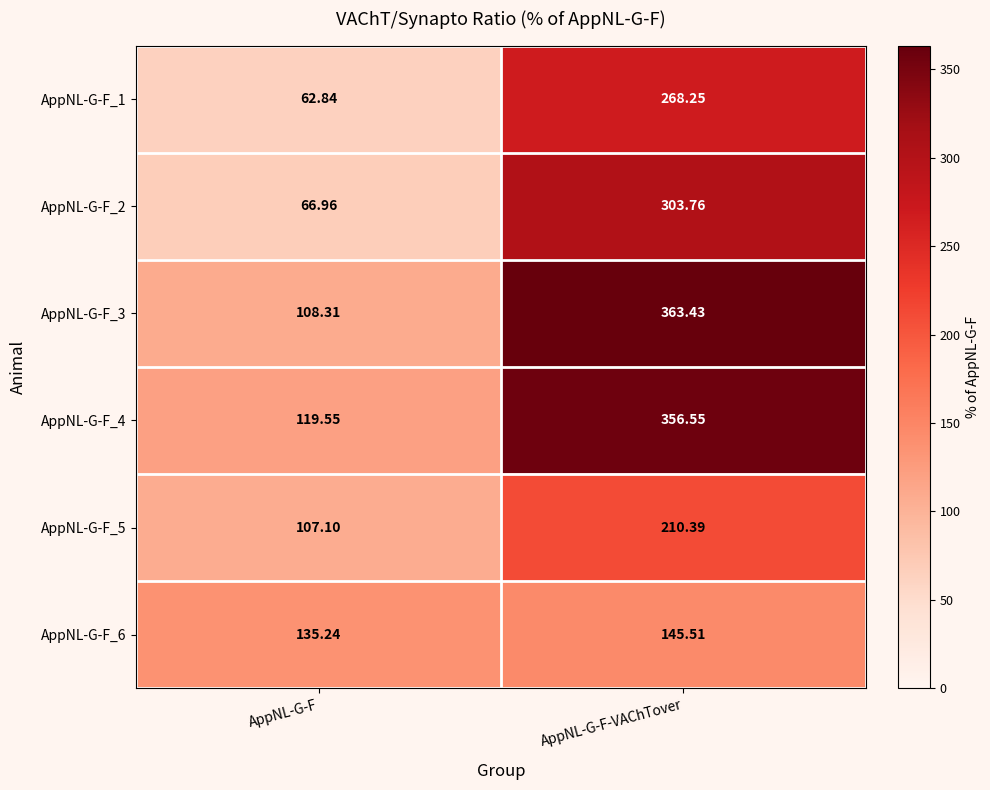

At which label does AppNL-G-F_2 reach its peak?

AppNL-G-F-VAChTover